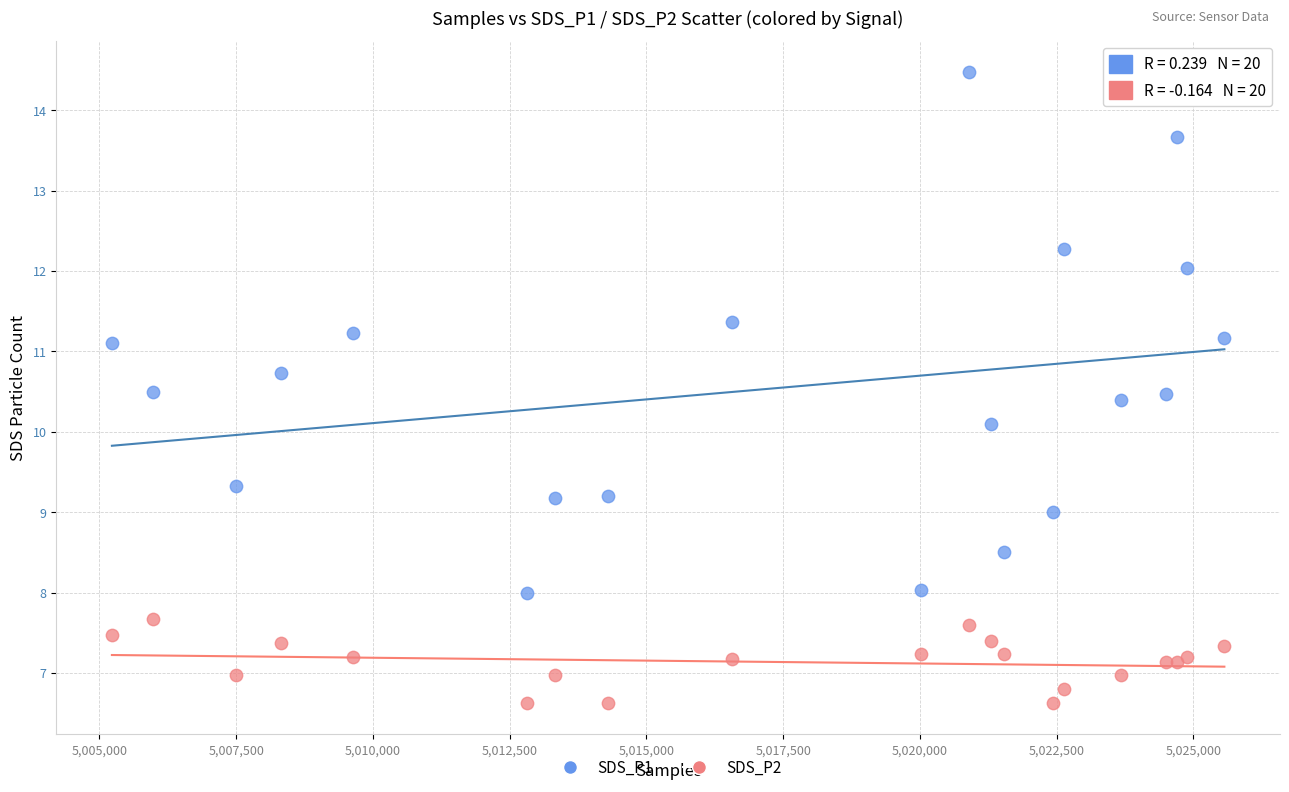

Which series has the largest Y range (max minus min)?

SDS_P1